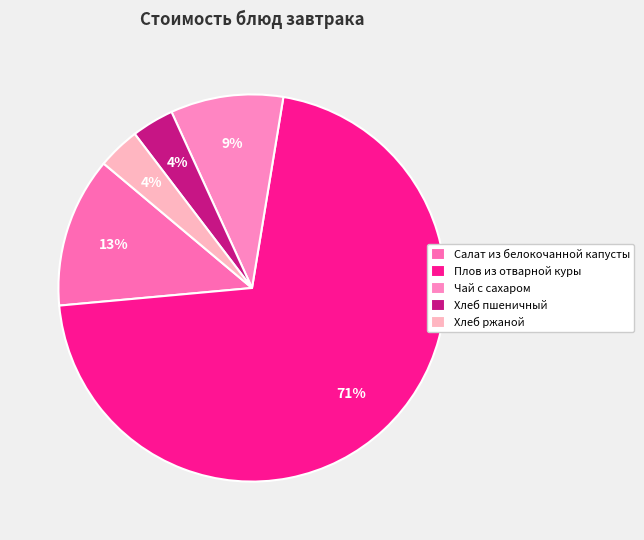

True or false: Хлеб пшеничный accounts for 1% of the total.

False